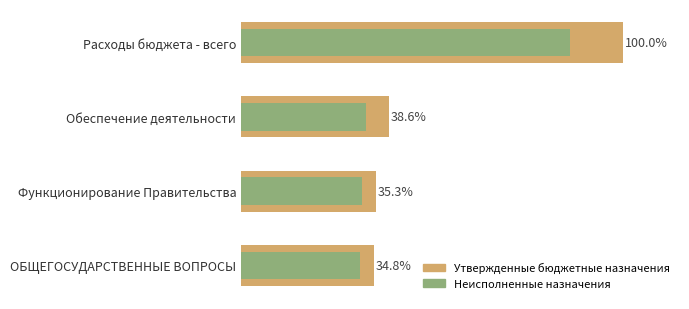

Is it true that Утвержденные бюджетные назначения equals 46.9 at Расходы бюджета - всего?

False